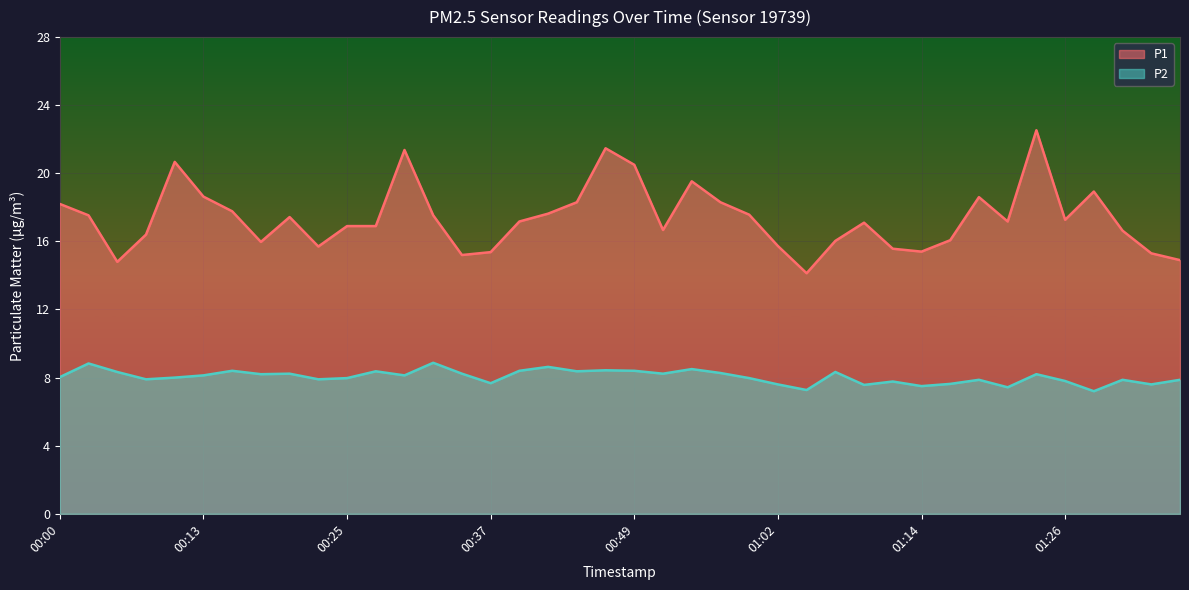

What is the label of the 13th point from the right?

01:07